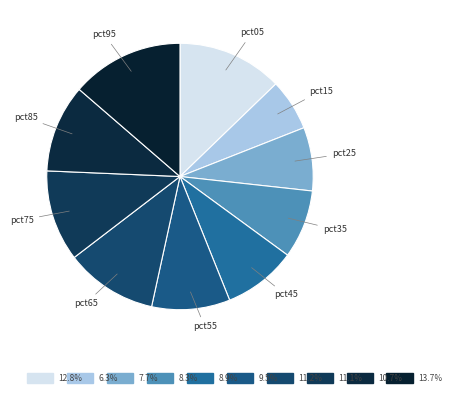

How many slices are in this pie chart?

10